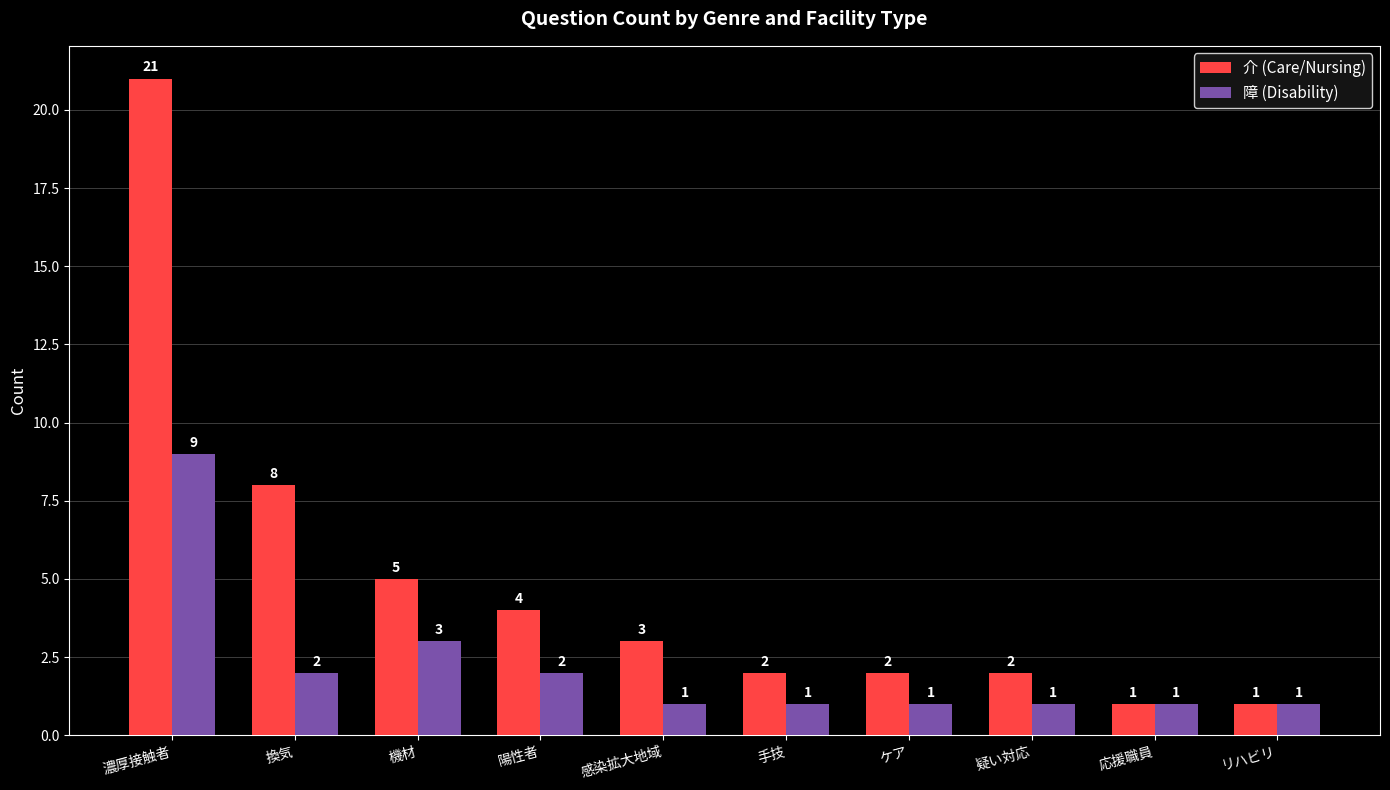

How many groups of bars are there?

10